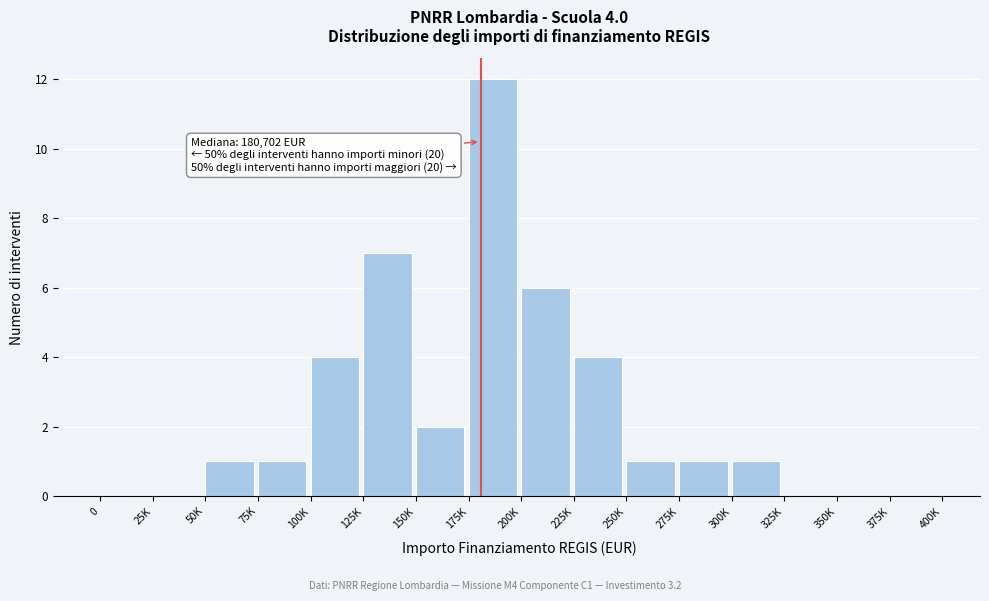

Reading right to left, list all the values displayed in this chart.

375K=0	350K=0	325K=0	300K=1	275K=1	250K=1	225K=4	200K=6	175K=12	150K=2	125K=7	100K=4	75K=1	50K=1	25K=0	0=0